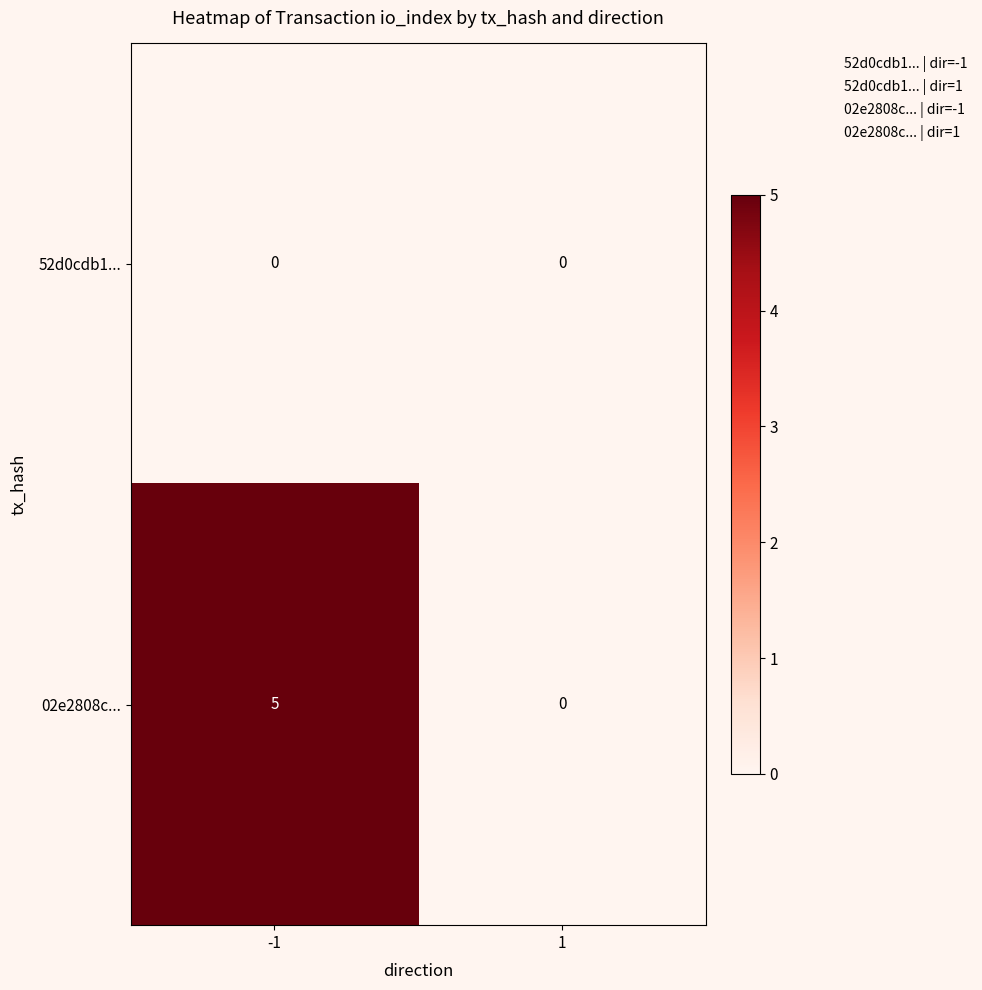

At -1, list the series in order from smallest to largest.

52d0cdb1..., 02e2808c...